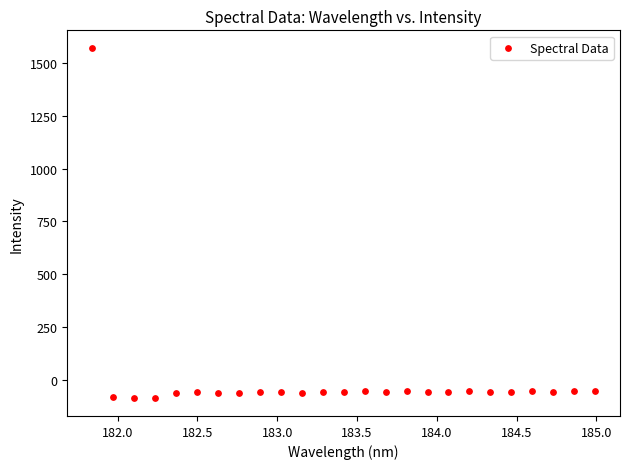

What is the range of X values (max minus min)?

3.1